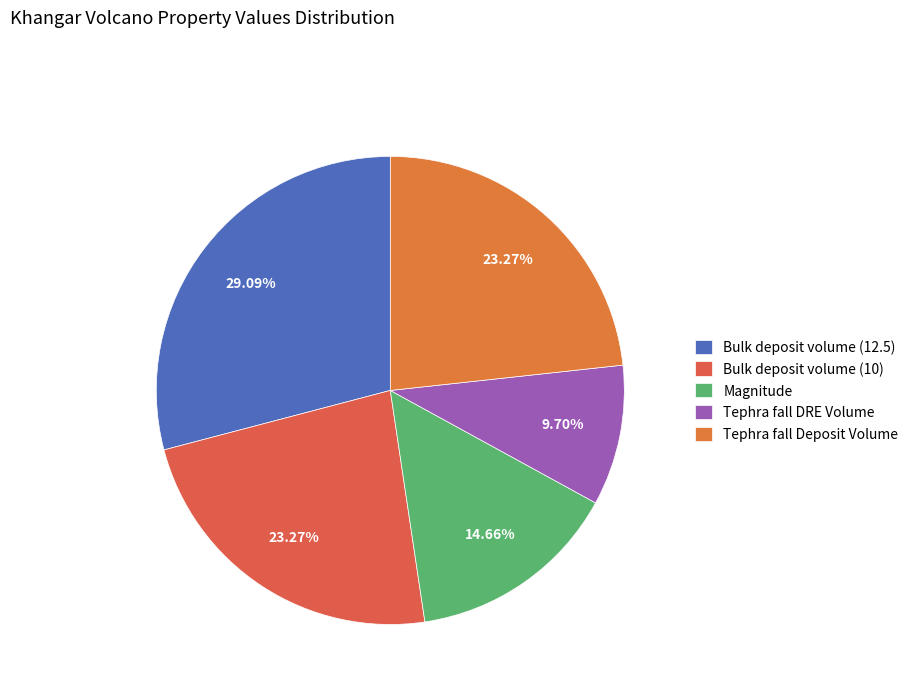

What percentage is the Bulk deposit volume (10) slice, to the nearest percent?

23%